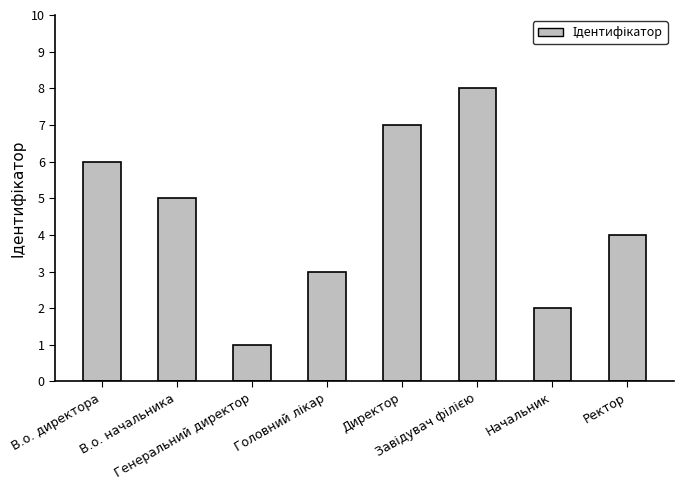

What is the maximum value shown in the chart?

8